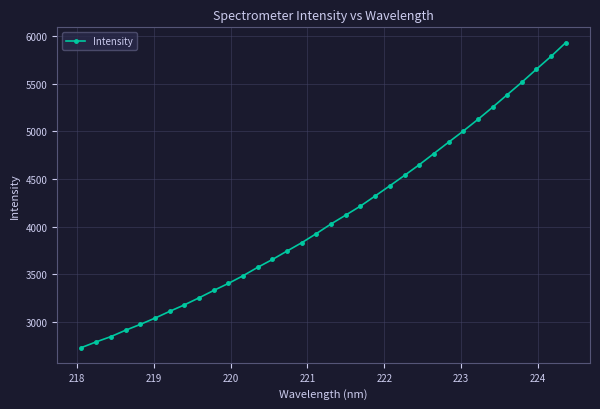

What is the sum of all values?

139351.1